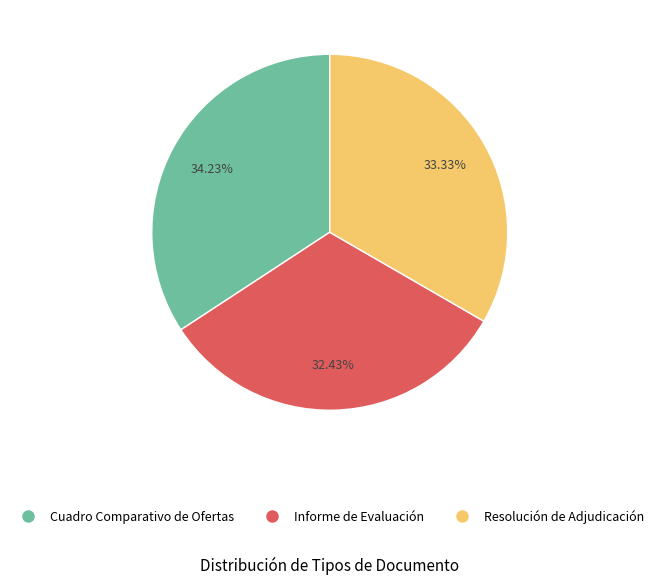

What is the total percentage of Resolución de Adjudicación and Informe de Evaluación?

65.8%